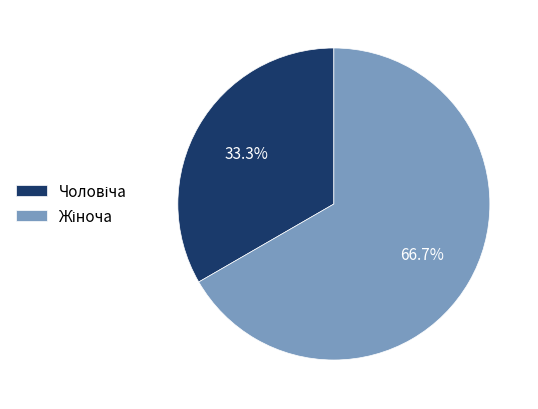

Does any single category account for the majority?

Yes